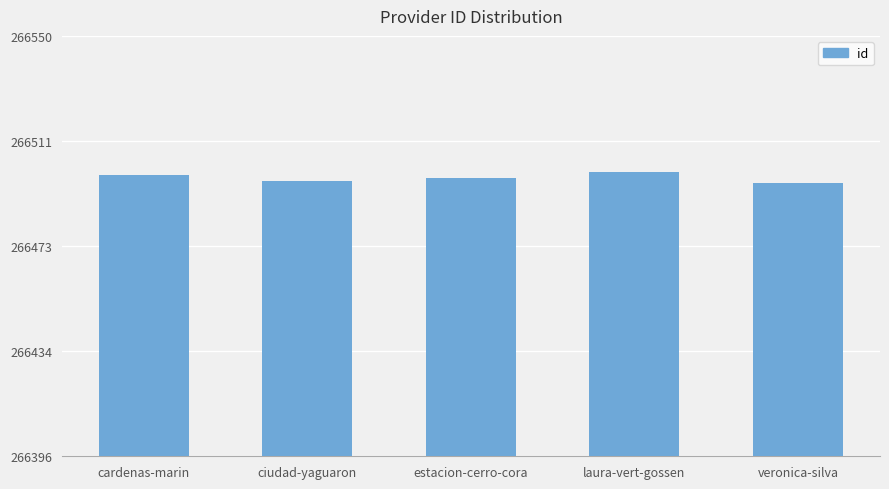

How many series are shown in this chart?

1